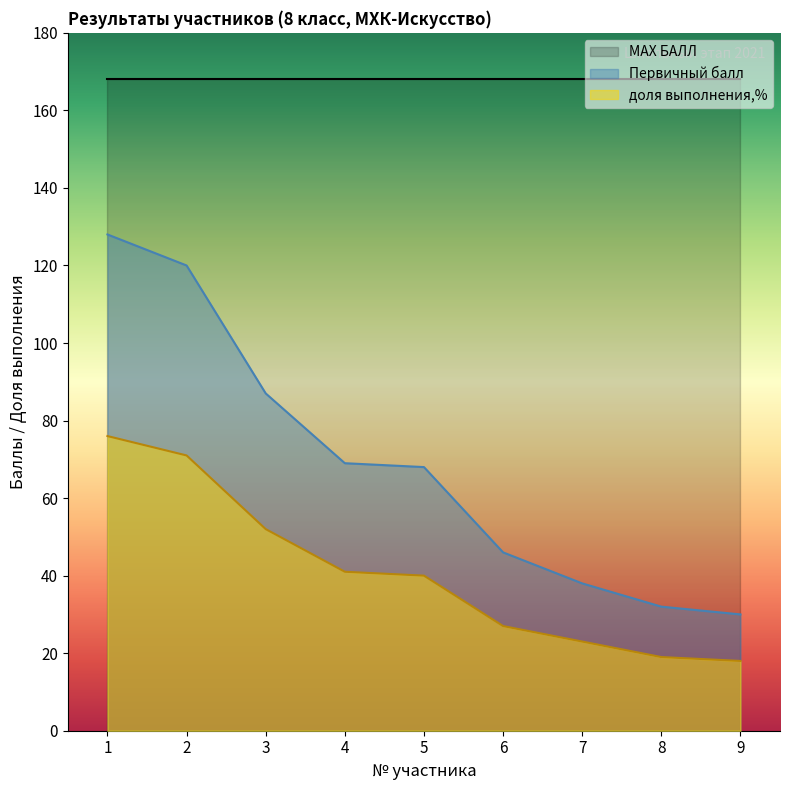

What is the difference between the Первичный балл values at 5 and 3?

19